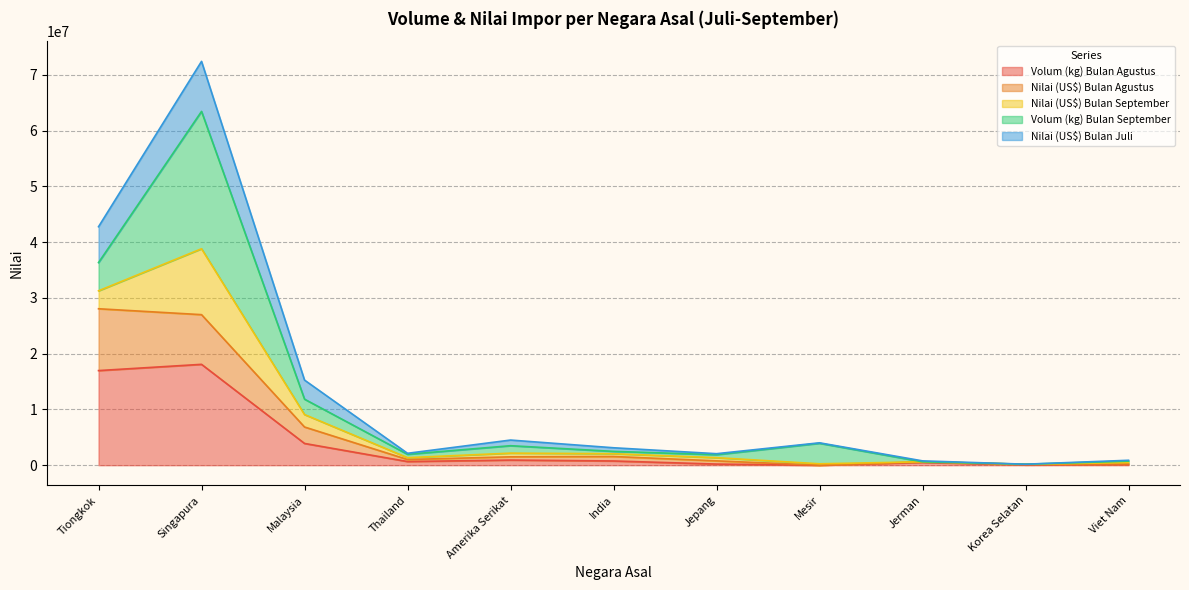

How many values in the Volum (kg) Bulan Agustus series are below 658948?

5